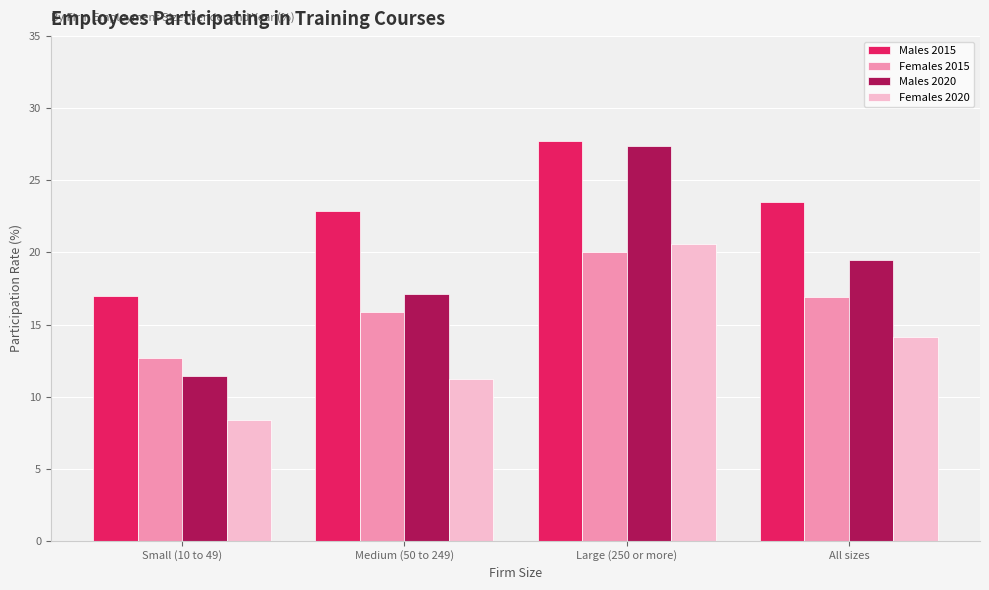

What is the difference between the highest and lowest values at Large (250 or more)?

7.7